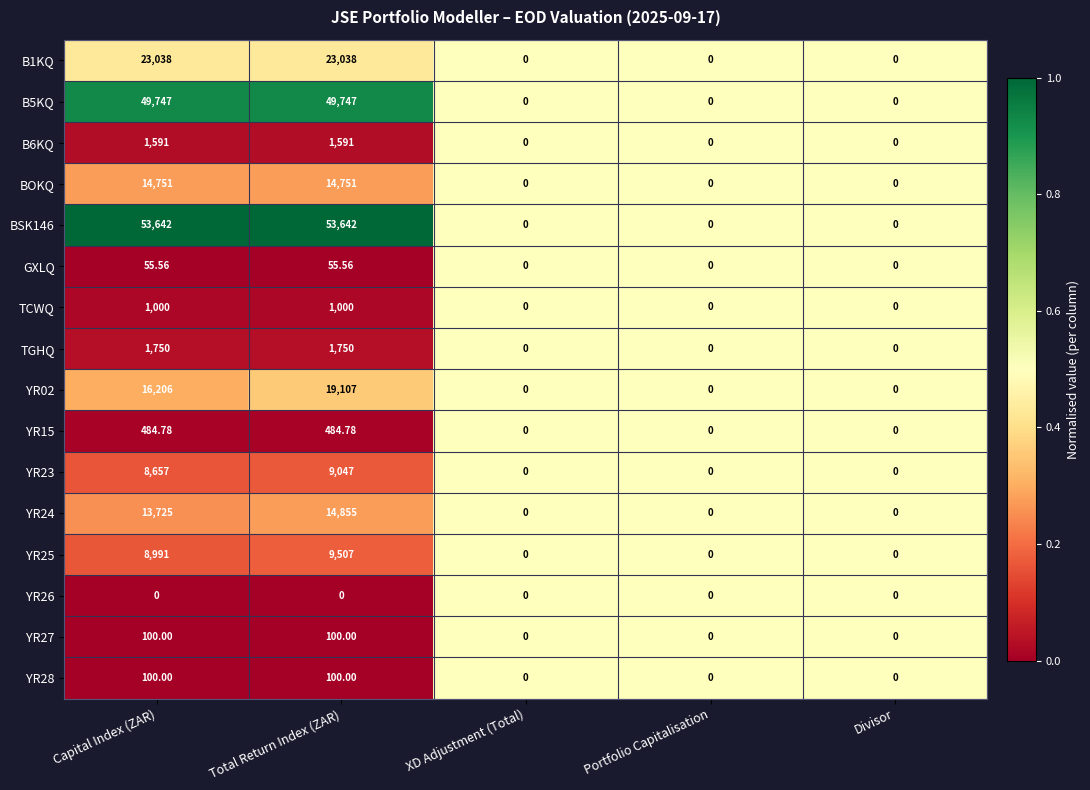

At which category is the sum across all series the highest?

Total Return Index (ZAR)